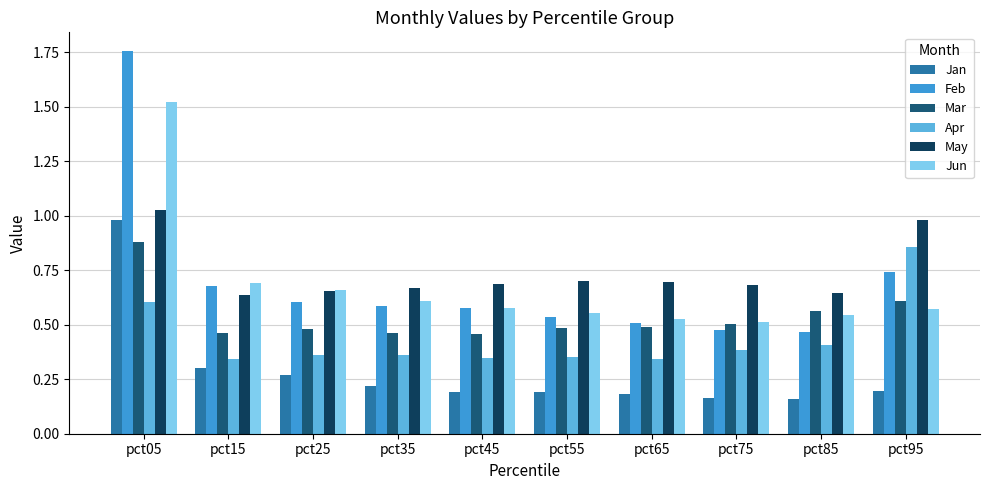

What is the sum of all Apr values?

4.4